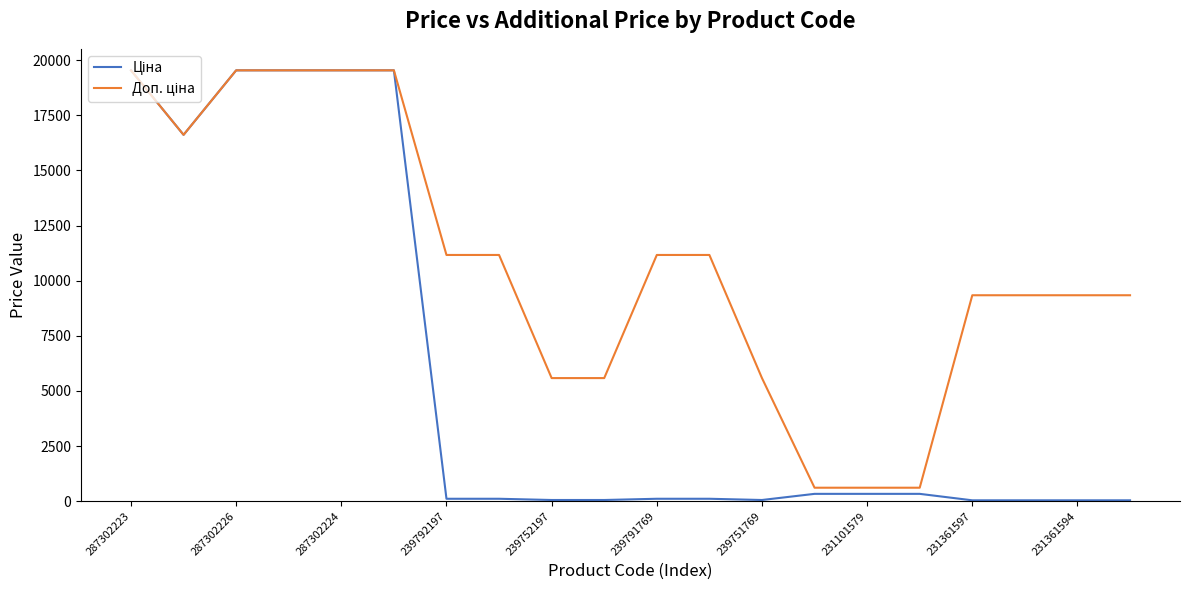

Does the chart display data point markers on the line(s)?

No